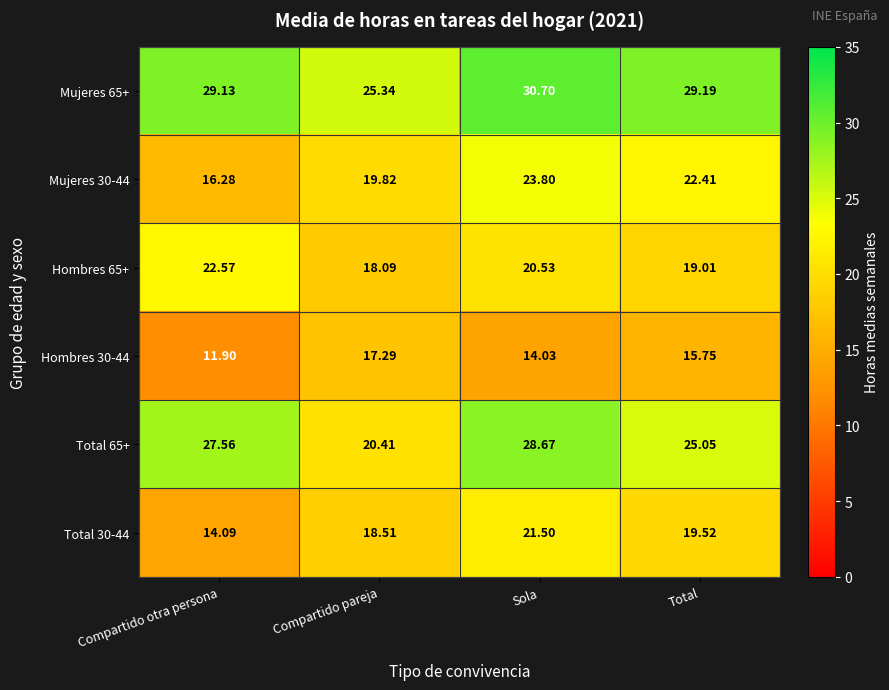

Where does the Total 65+ series first go above 27?

Compartido otra persona